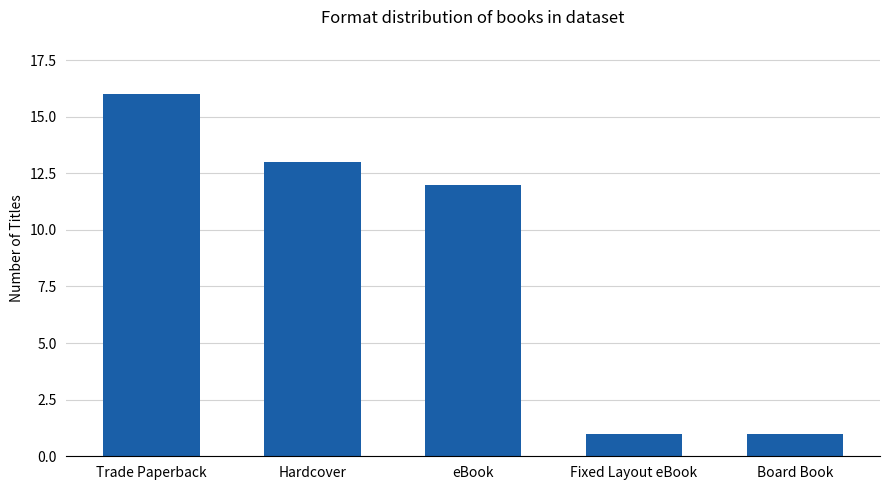

How many distinct data groups are displayed?

1